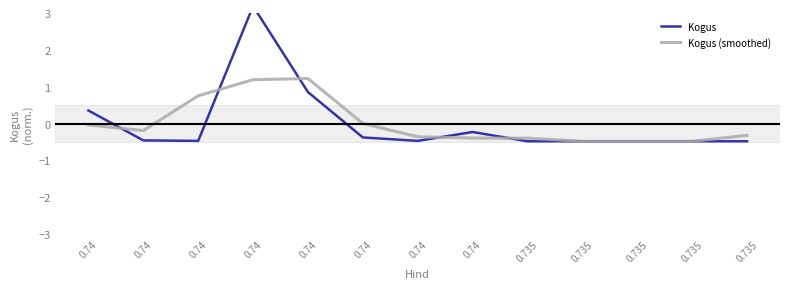

What is the minimum value for Kogus (smoothed)?

-0.5